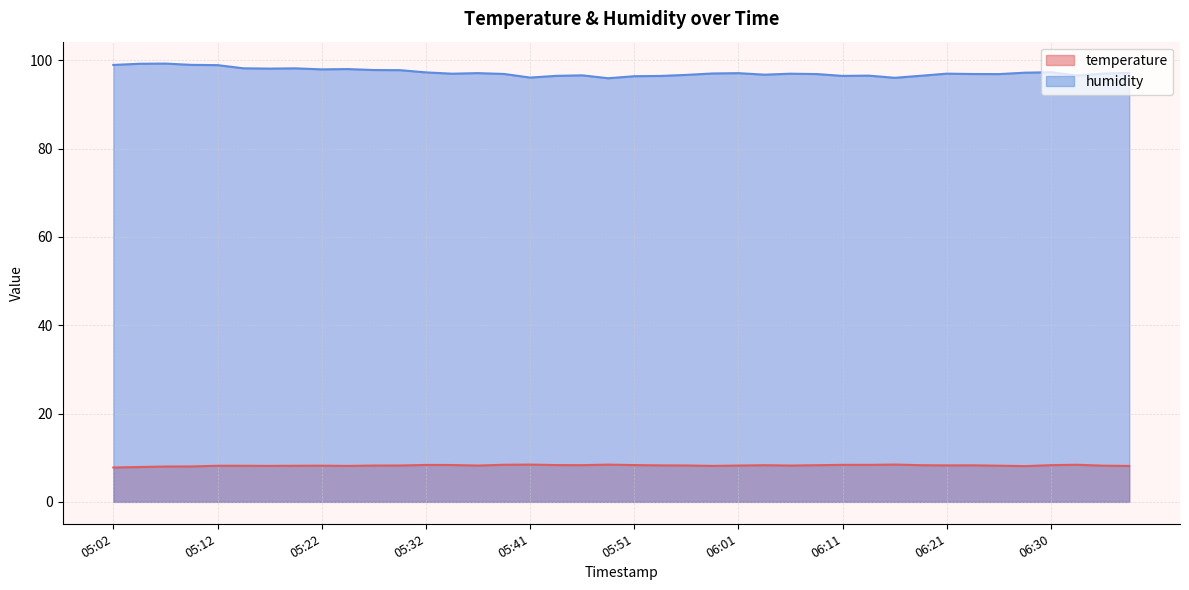

Rank the series by their maximum value, from highest to lowest.

humidity, temperature